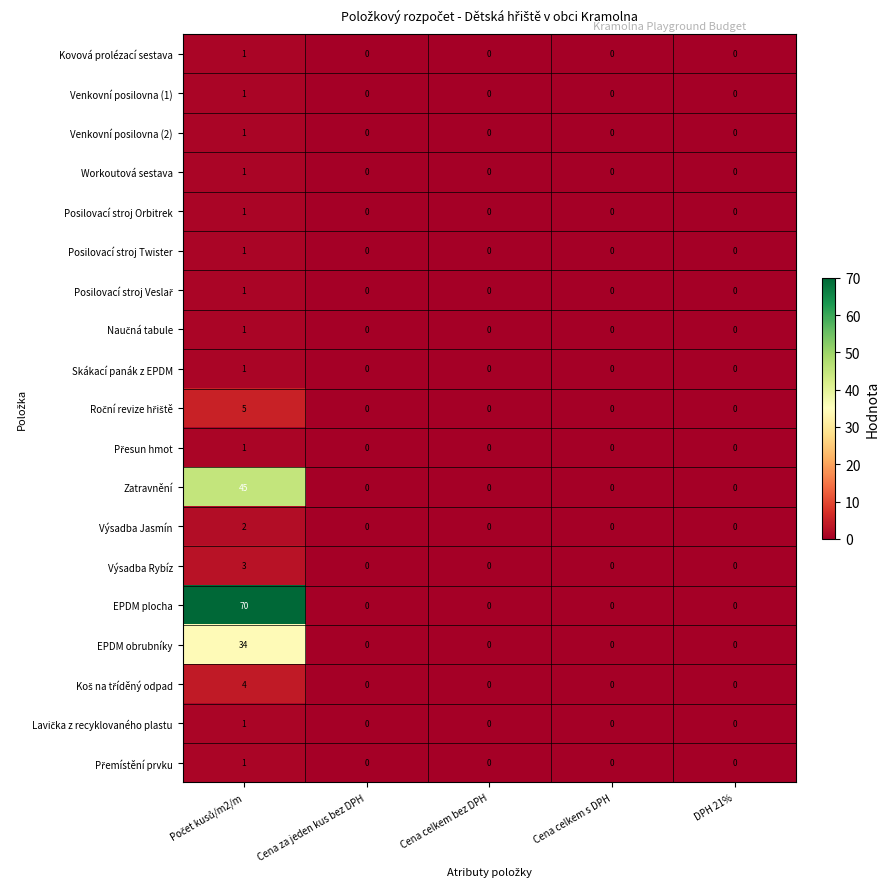

True or false: Skákací panák z EPDM has a value of 1 at DPH 21%.

False